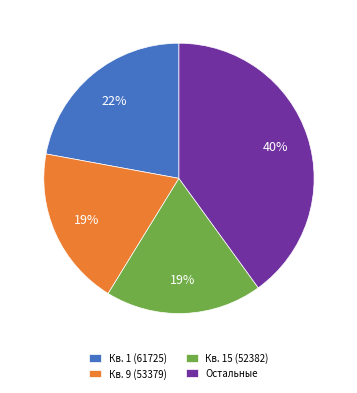

How many slices are in this pie chart?

4